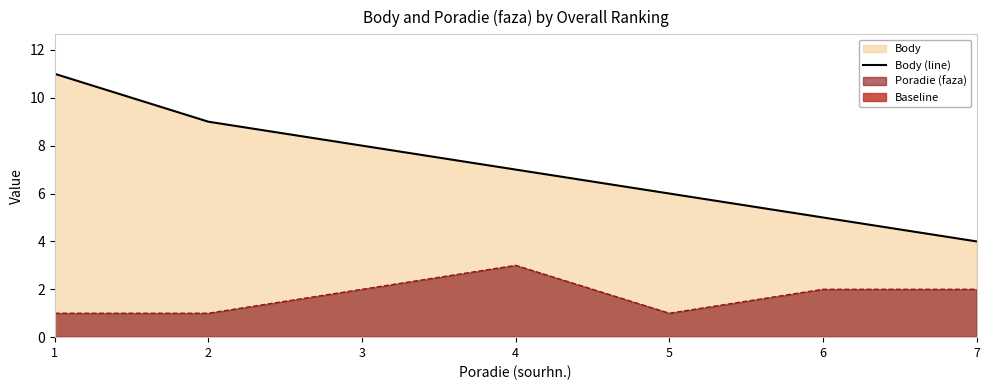

What is the change in value from 3 to 5?

-2